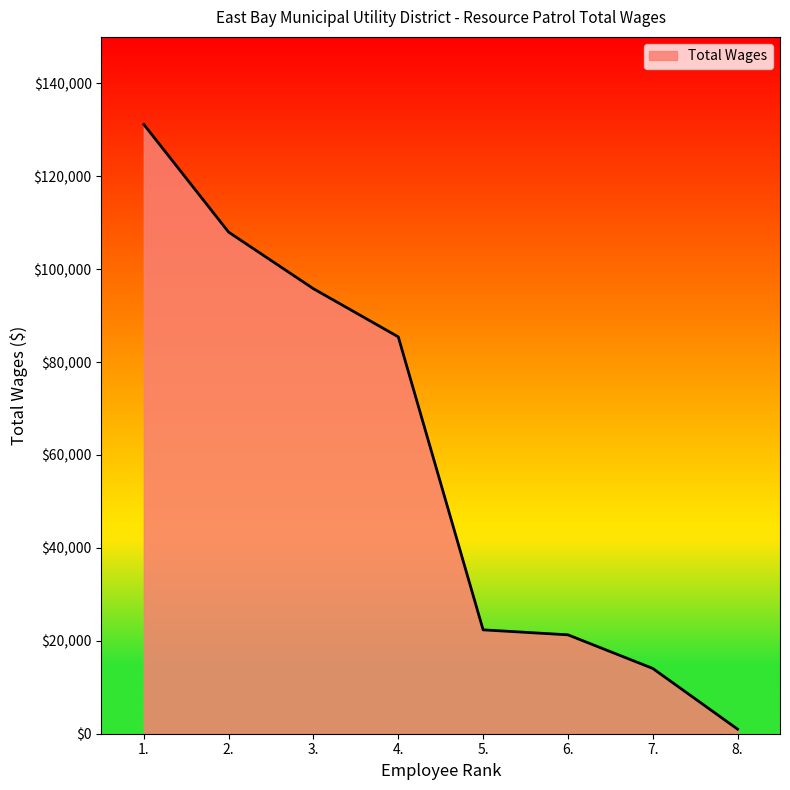

What is the sum of all values?

479045